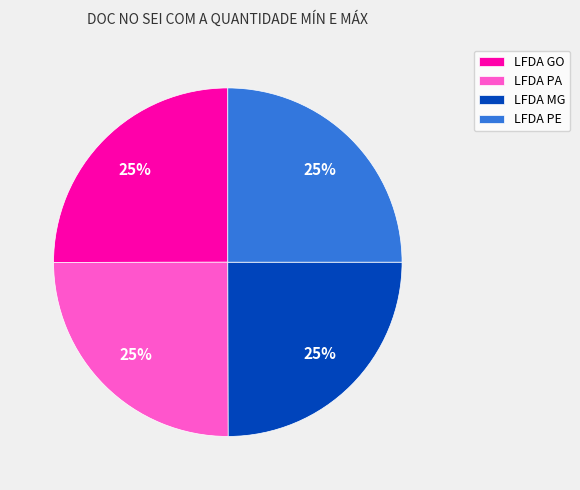

Count the number of slices in the pie.

4